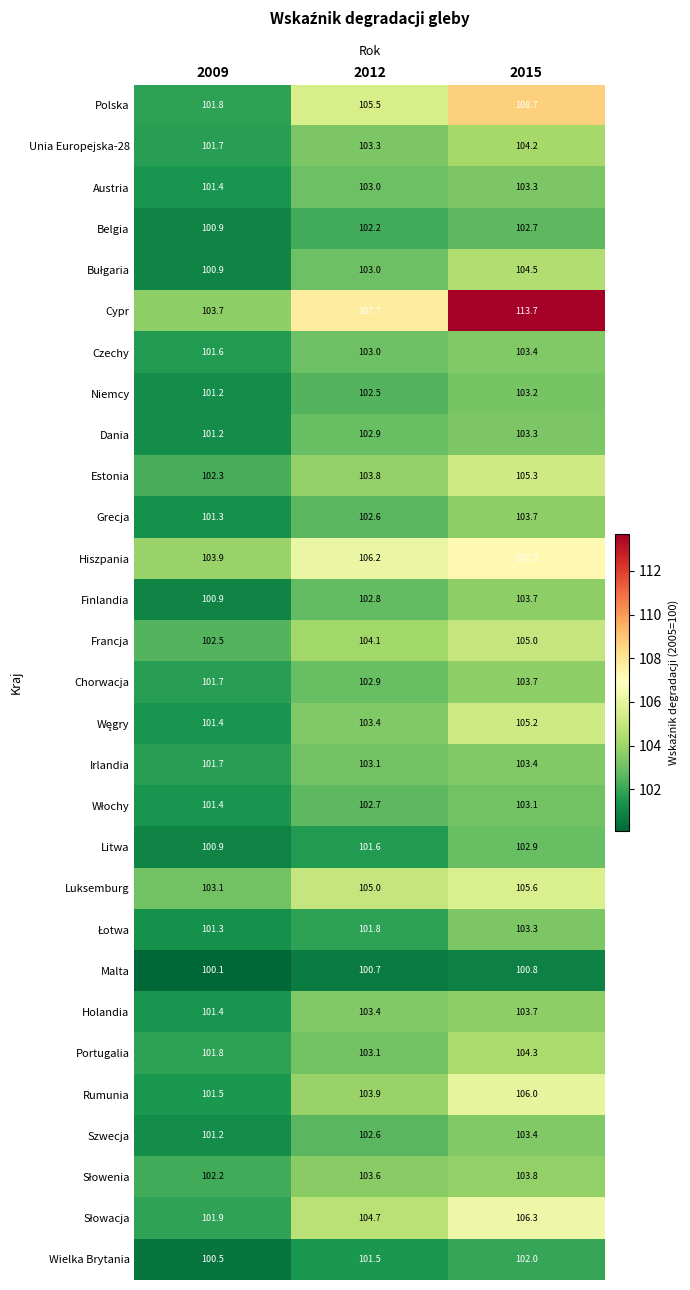

Rank the categories by Malta value from lowest to highest.

2009, 2012, 2015